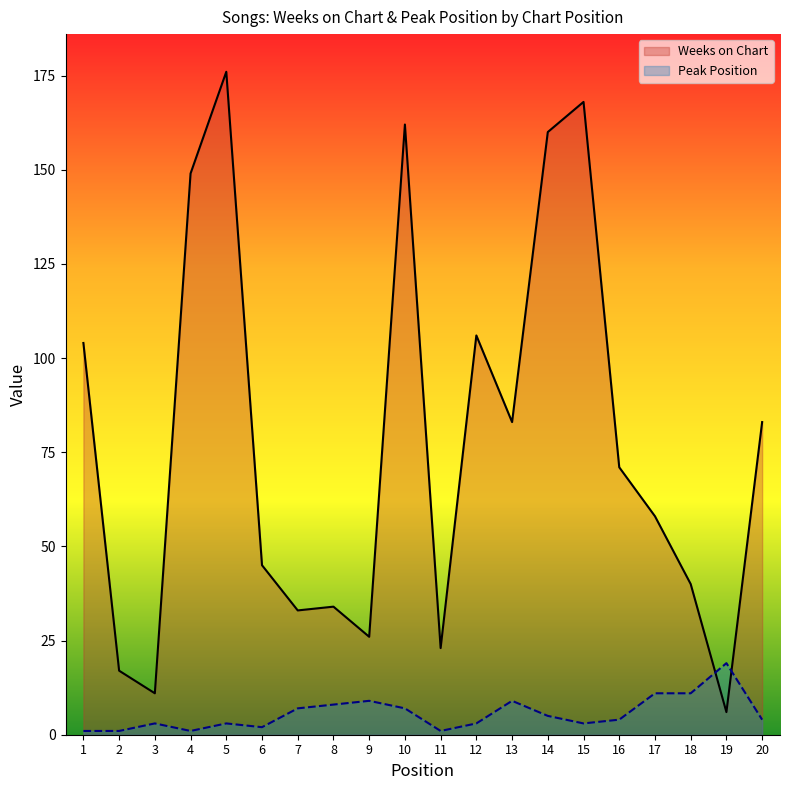

Rank the series by their average value, from lowest to highest.

Peak Position, Weeks on Chart